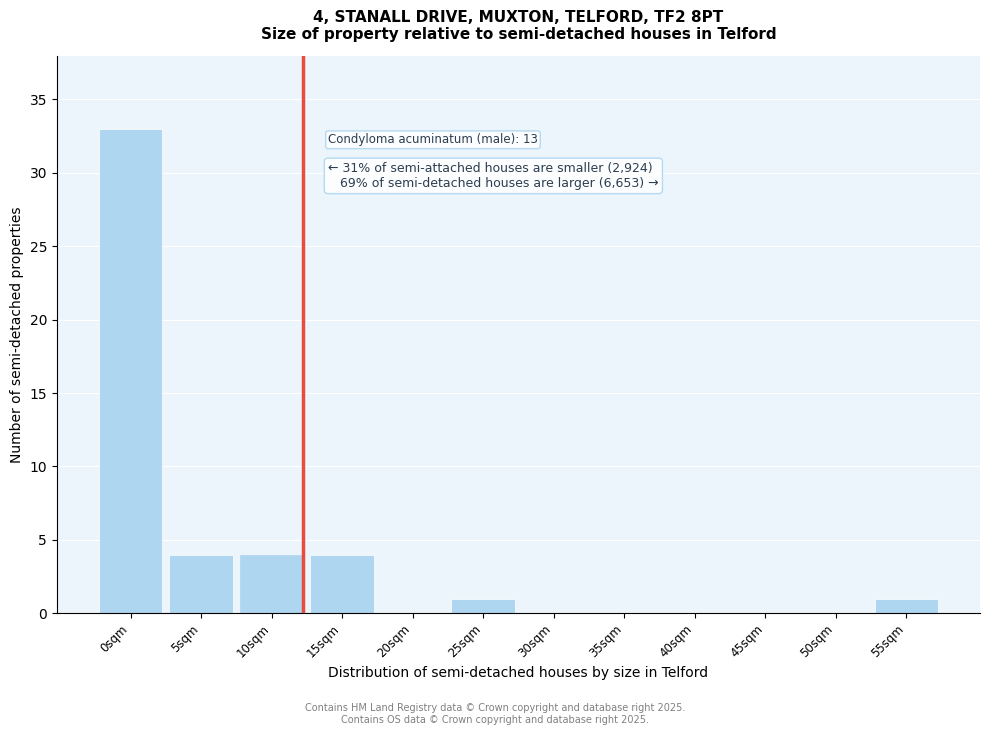

Reading right to left, extract all data points from this chart.

55sqm=1	50sqm=0	45sqm=0	40sqm=0	35sqm=0	30sqm=0	25sqm=1	20sqm=0	15sqm=4	10sqm=4	5sqm=4	0sqm=33